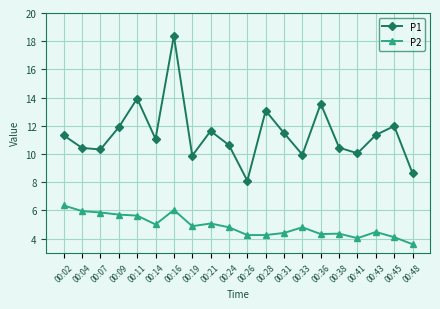

Which category has the lowest value across all series?

00:48